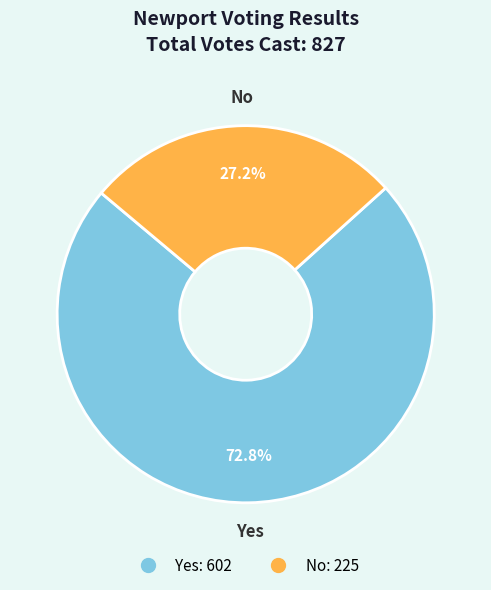

Is there any slice that represents more than half of the pie?

Yes